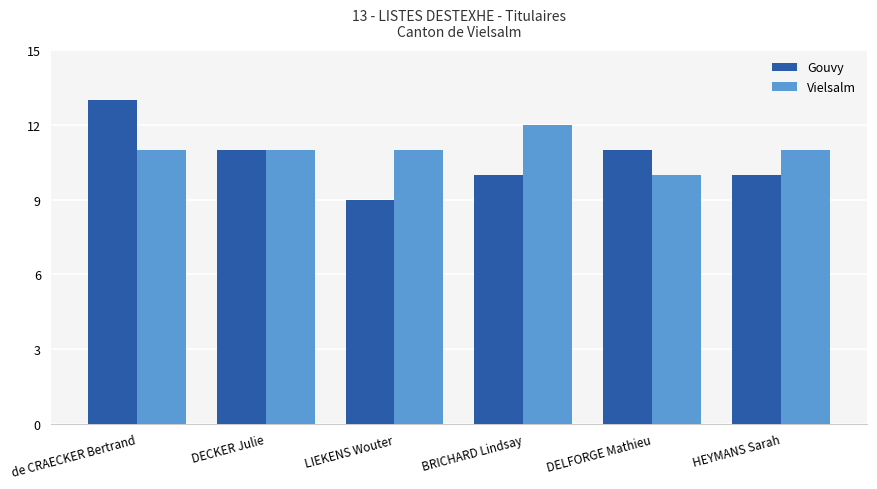

Between de CRAECKER Bertrand and LIEKENS Wouter, which series saw the biggest shift?

Gouvy